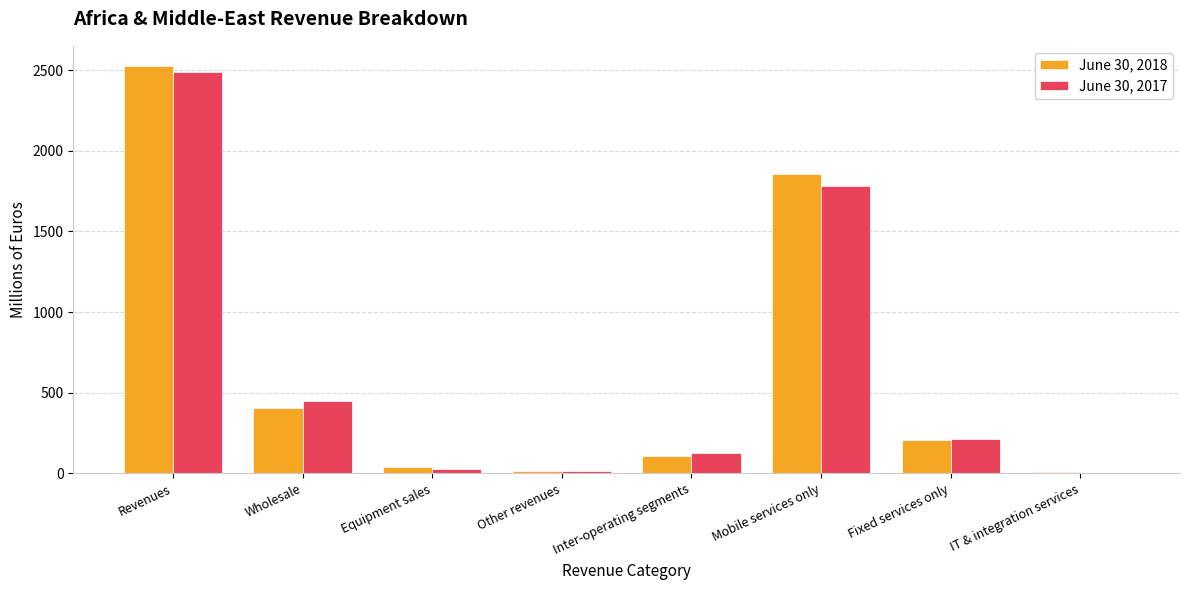

What is the average value of the June 30, 2018 series?

644